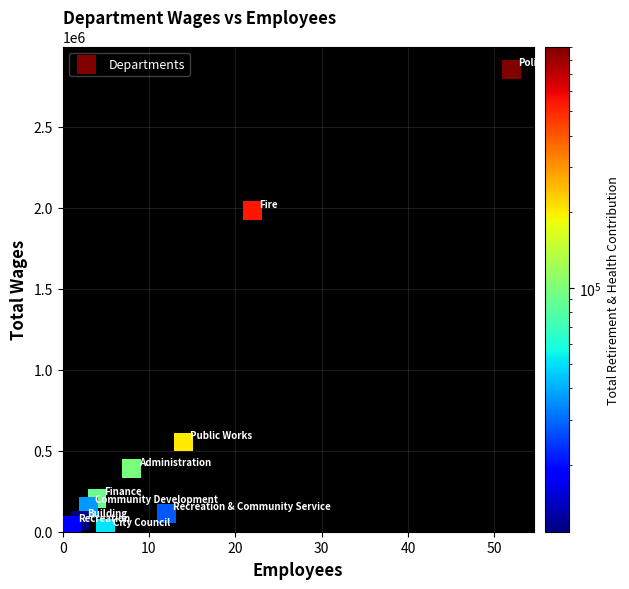

What Y value in the scatter plot is closest to 1436666?

1982755